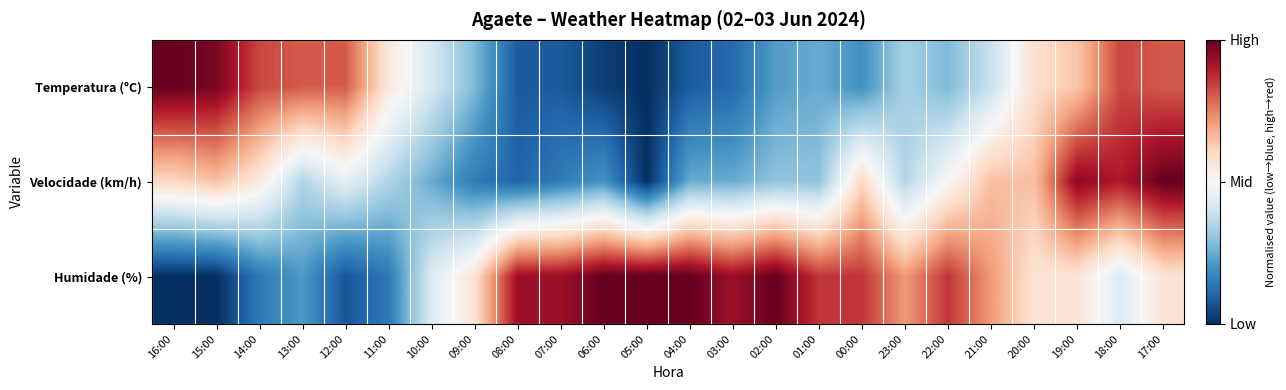

Which series changed the most between 05:00 and 04:00?

Velocidade (km/h)